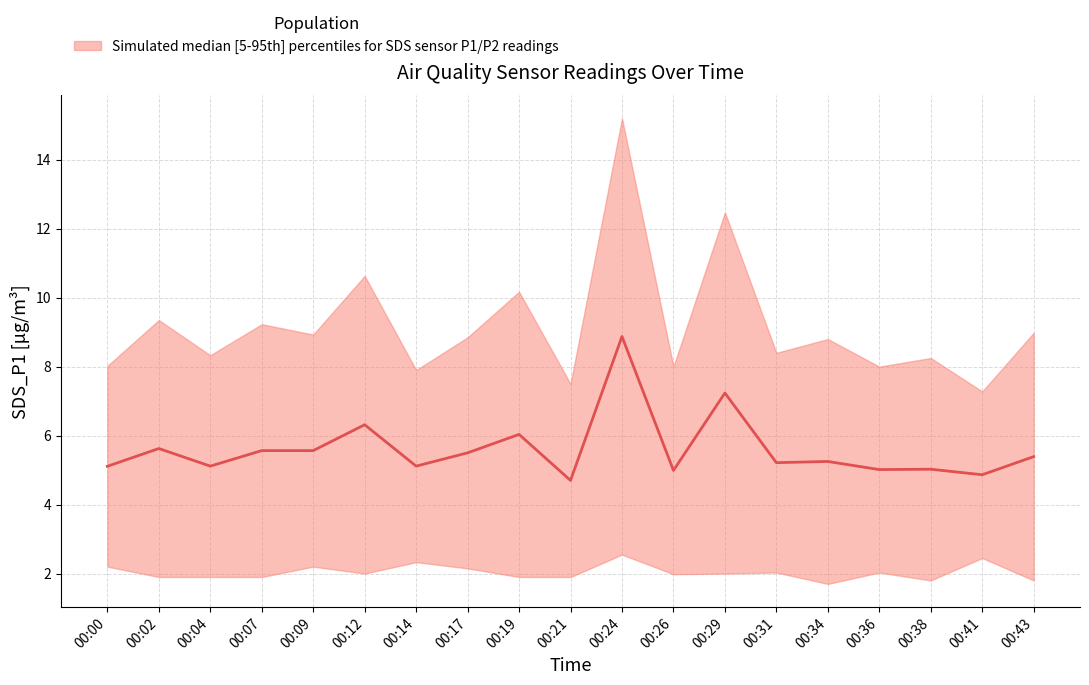

What is the difference between the second highest and second lowest values?

2.4